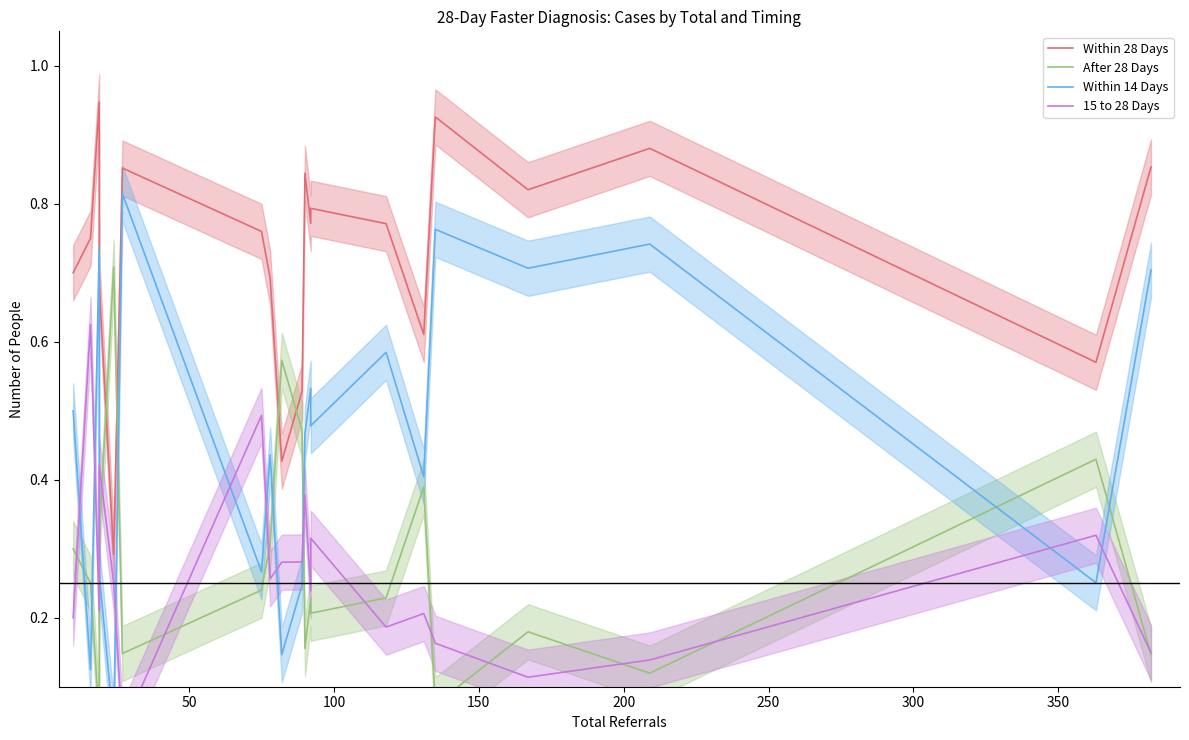

How many interior local valleys does the Within 14 Days series have?

8